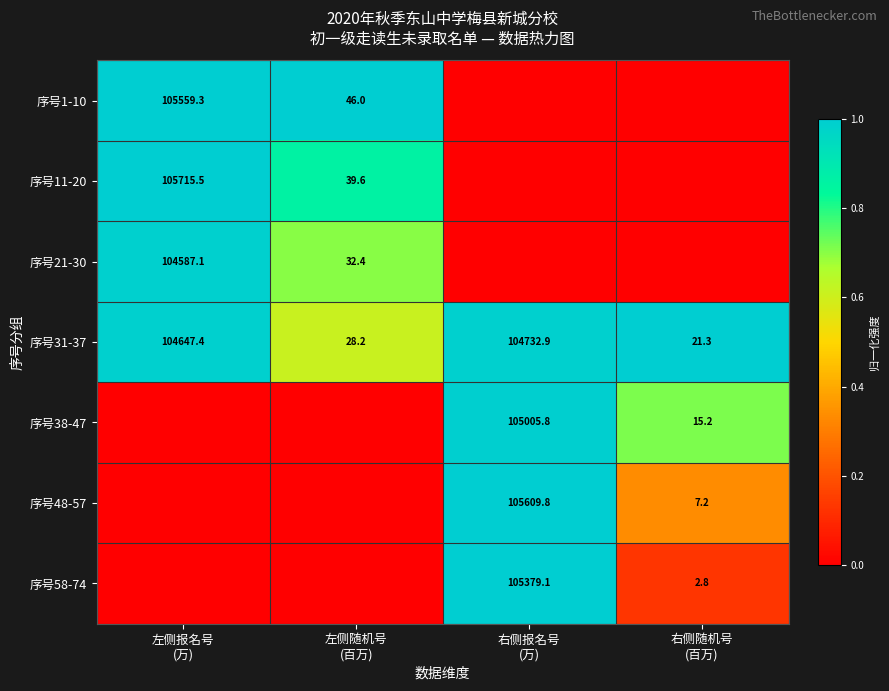

What is the difference between the maximum and minimum values in the 序号31-37 series?

104711.6